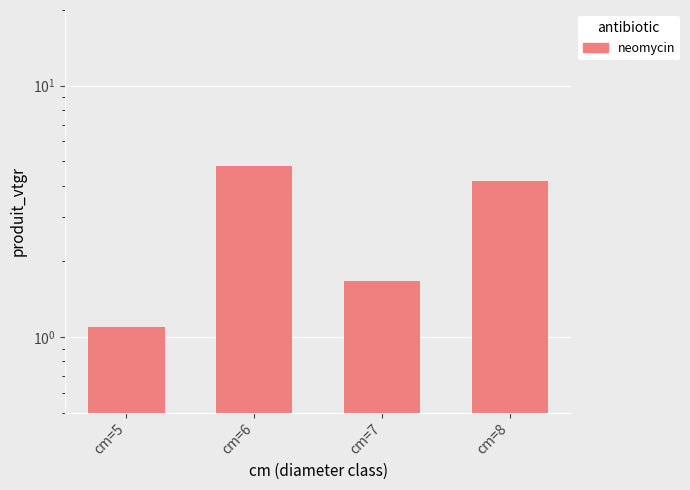

Reading left to right, transcribe all the data shown in this chart.

cm=5=1.1	cm=6=4.8	cm=7=1.7	cm=8=4.2